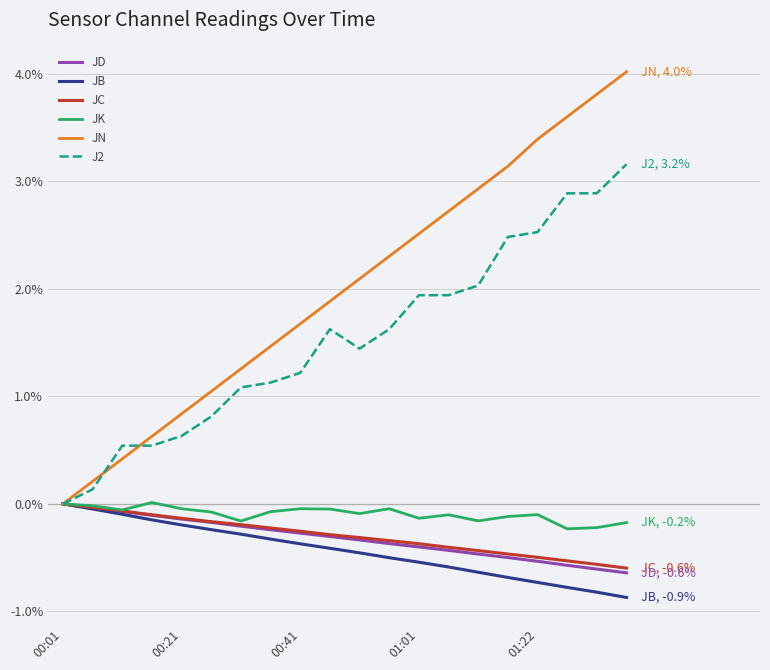

Which series has the widest spread of values?

JN